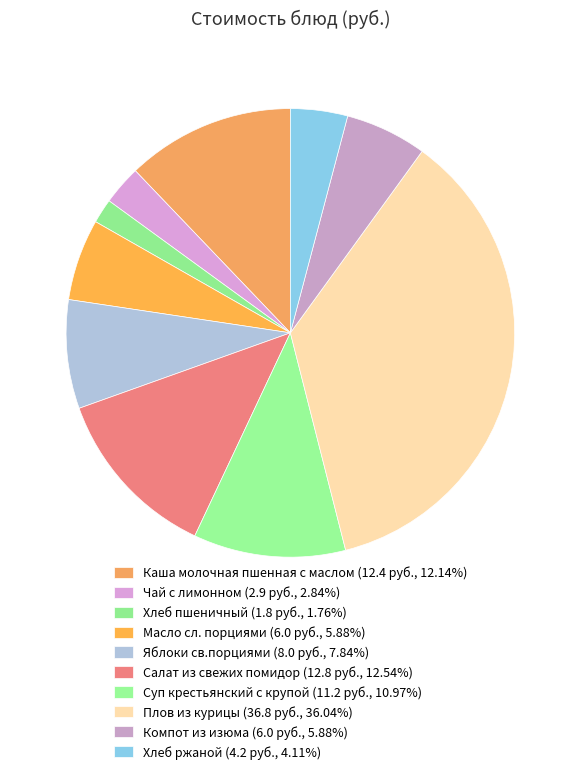

Is Масло сл. порциями the majority of the pie?

No